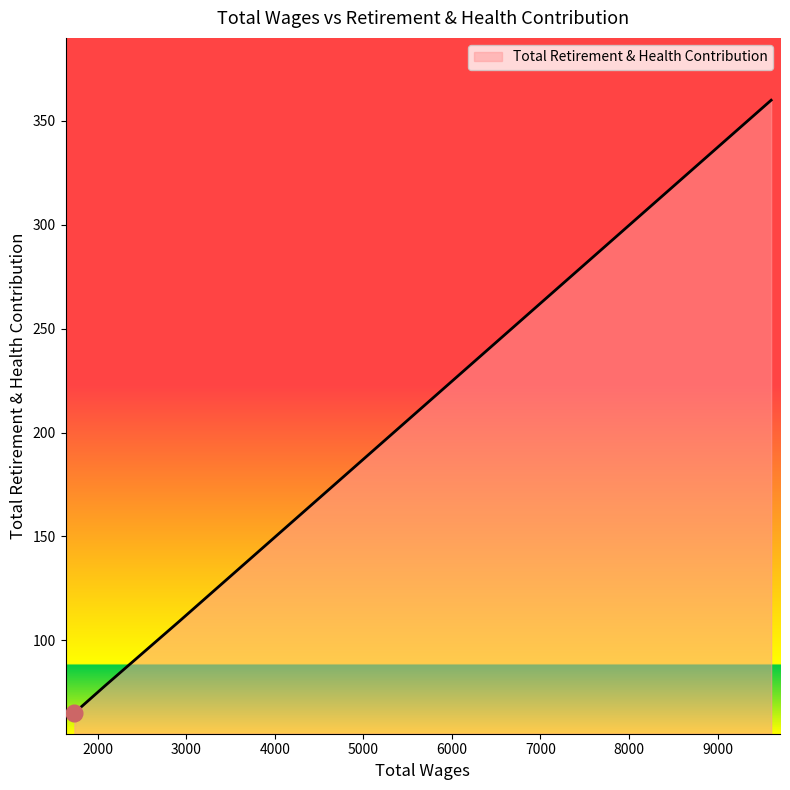

What is the difference between the maximum and second lowest values?

282